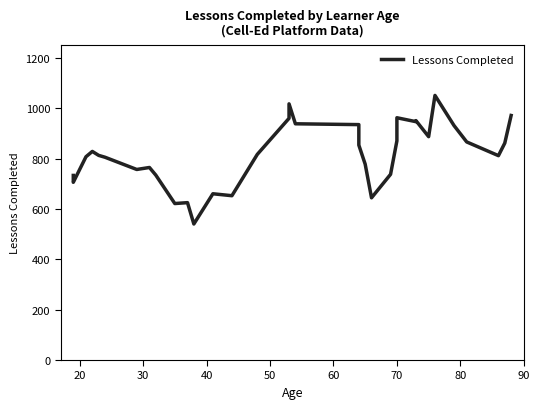

How many lines are shown in the chart?

1